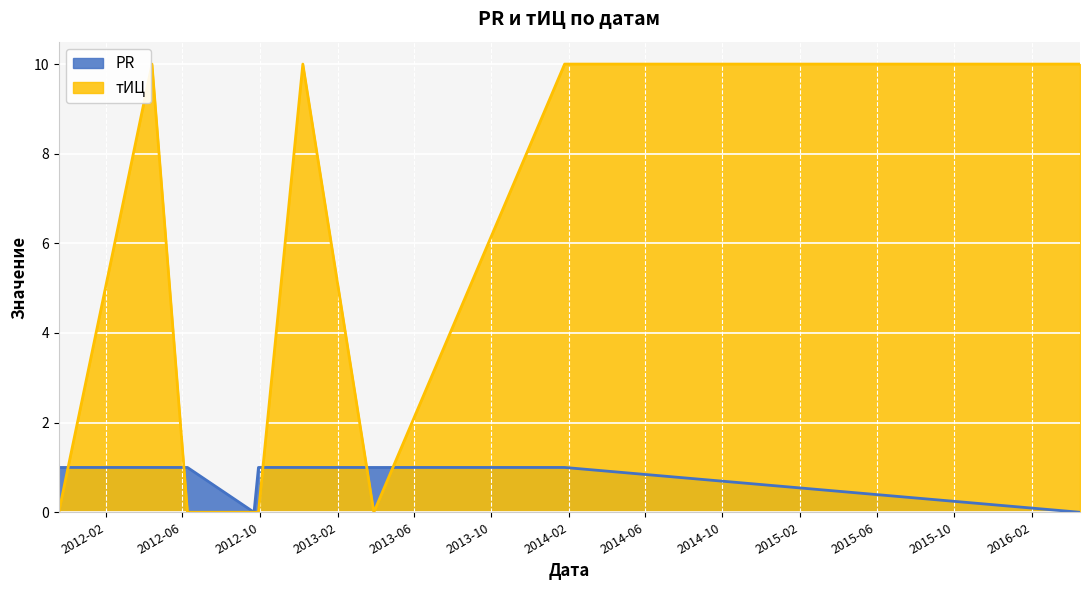

What is the label of the 6th point from the left?

2012-12-08